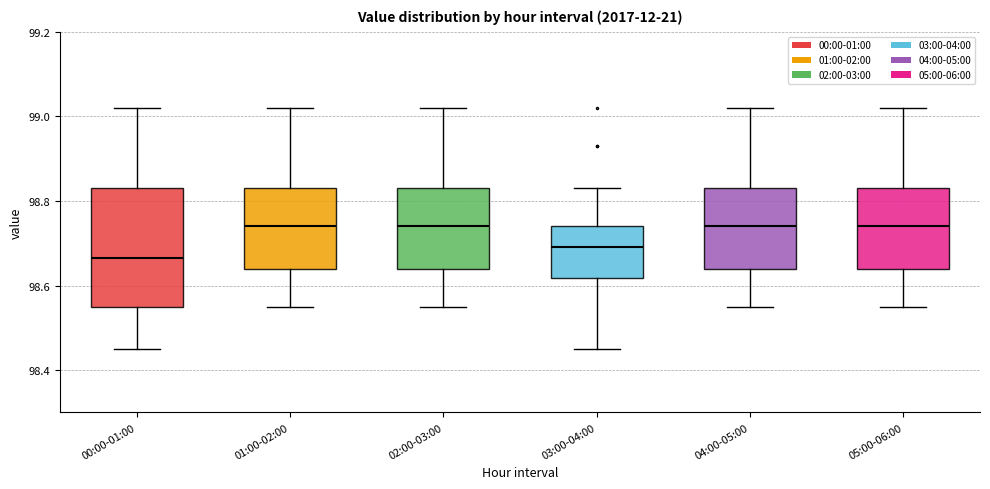

Where is the lower edge of the box for 02:00-03:00 on the y-axis? The values are not printed on the chart, so give them approximately, as read against the axis.

98.64